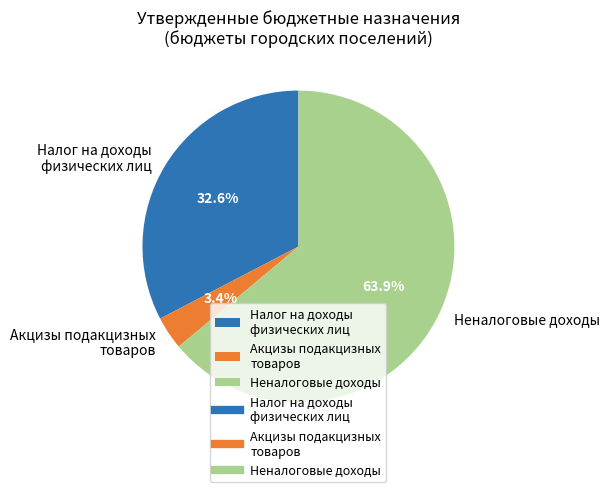

What percentage do Неналоговые доходы and Акцизы подакцизных товаров together represent?

67.4%